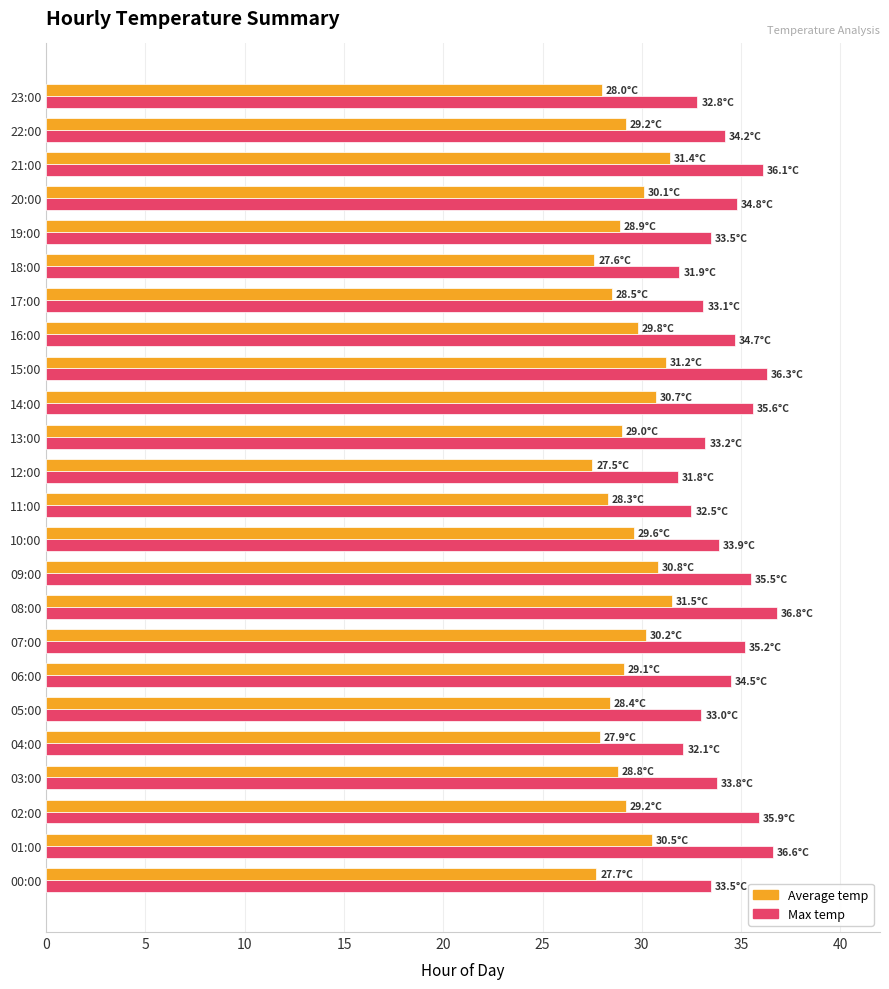

Count the number of data series in this chart.

2